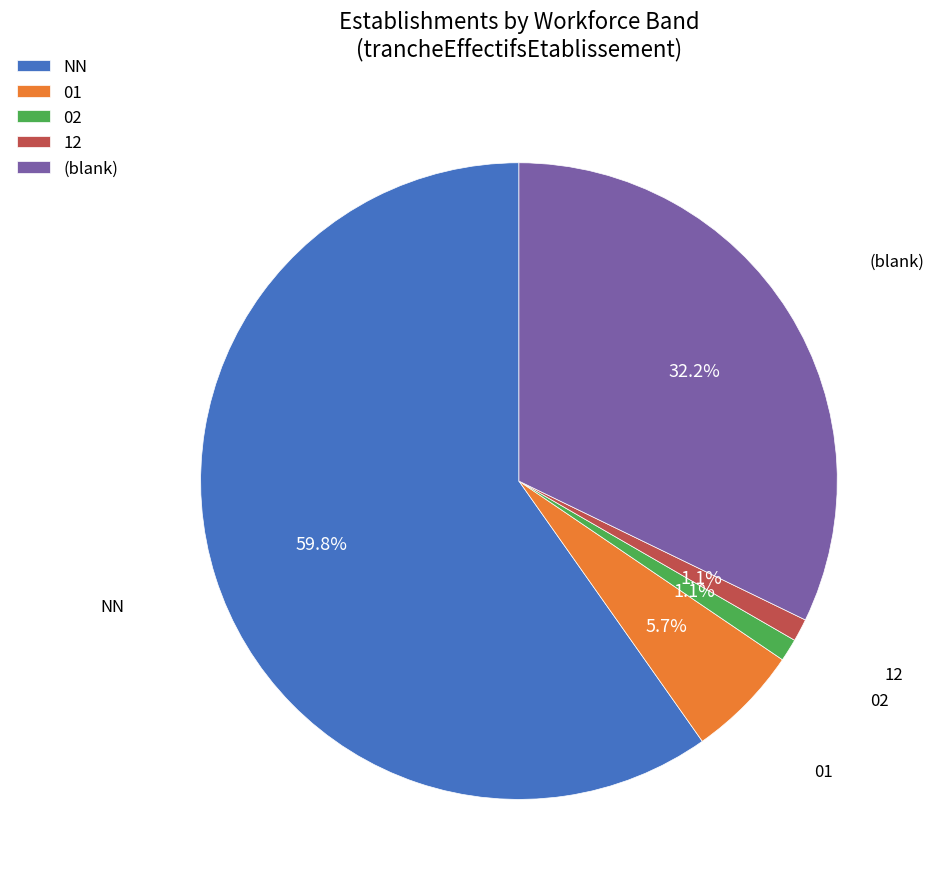

To the nearest percent, what is the combined percentage of 02 and 01?

7%